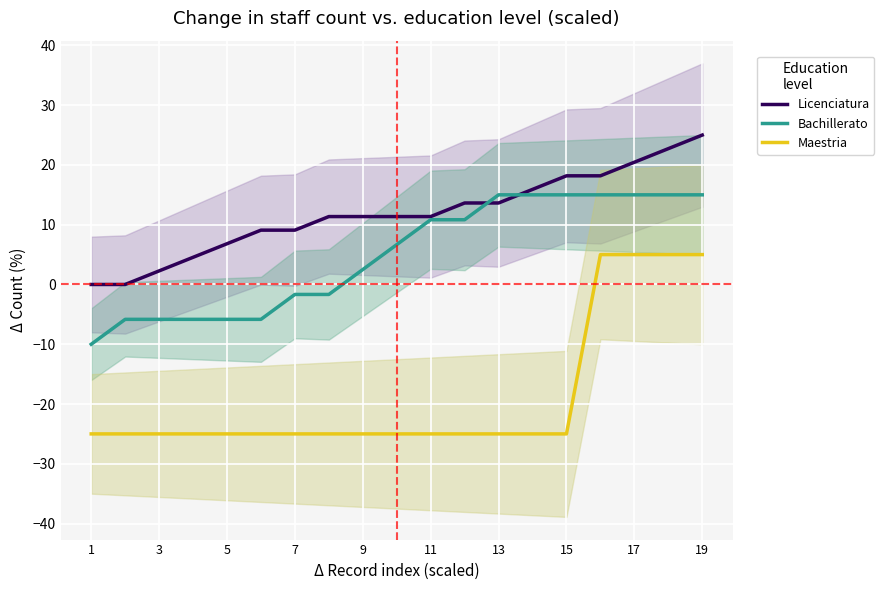

What is the maximum value shown in the chart?

25.0